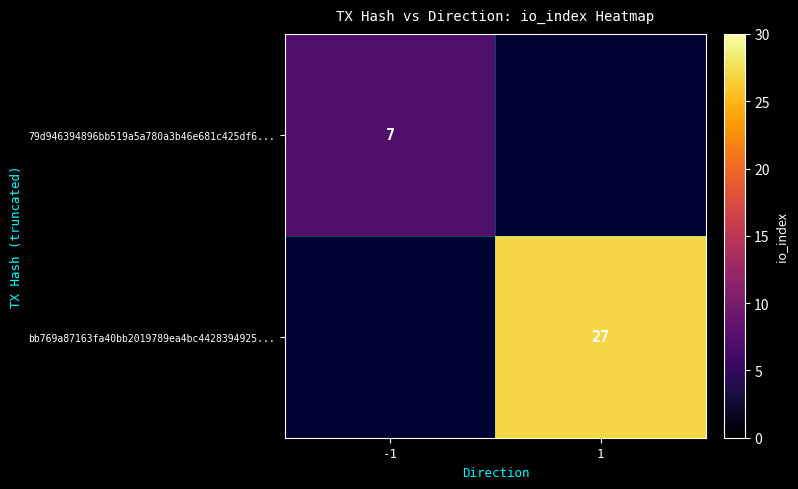

The value of bb769a87163fa40bb2019789ea4bc4428394925... at 1 is 27. True or false?

True